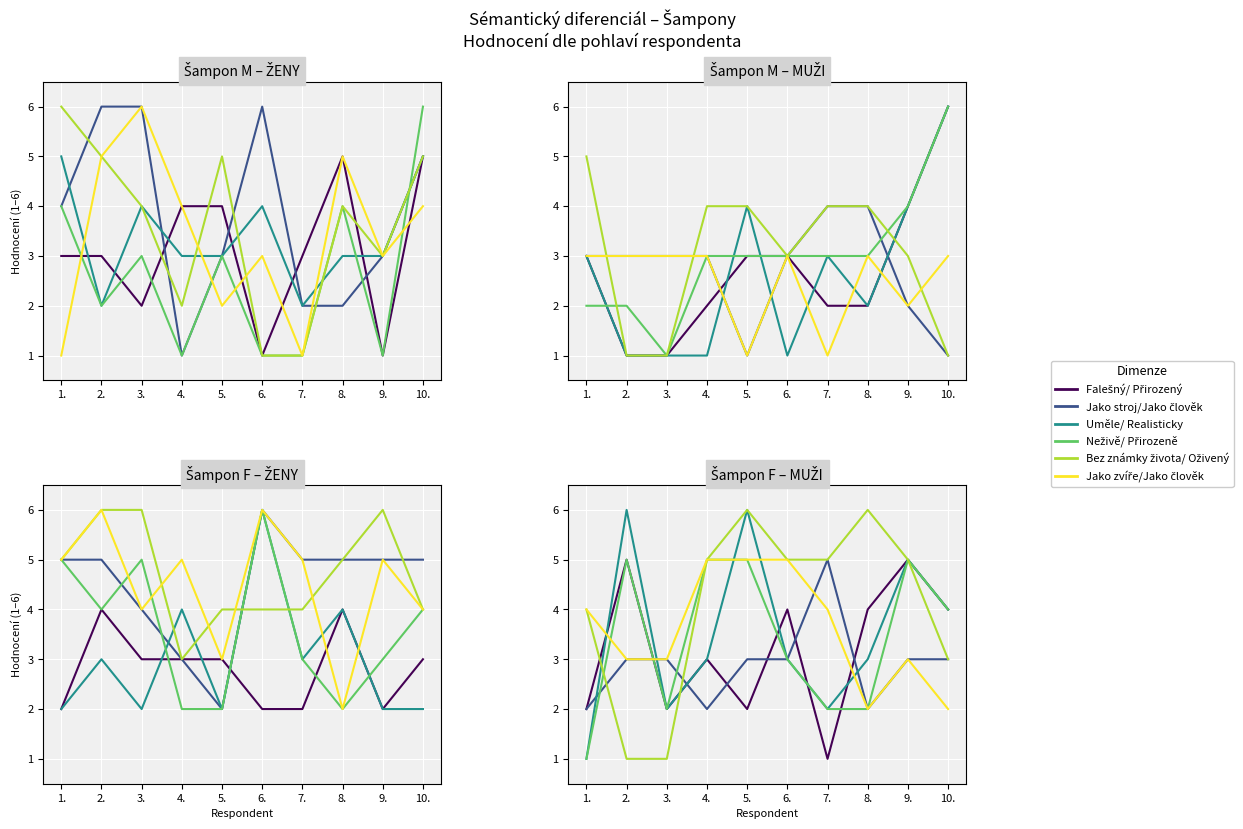

What is the total value across all series at 7.?

19